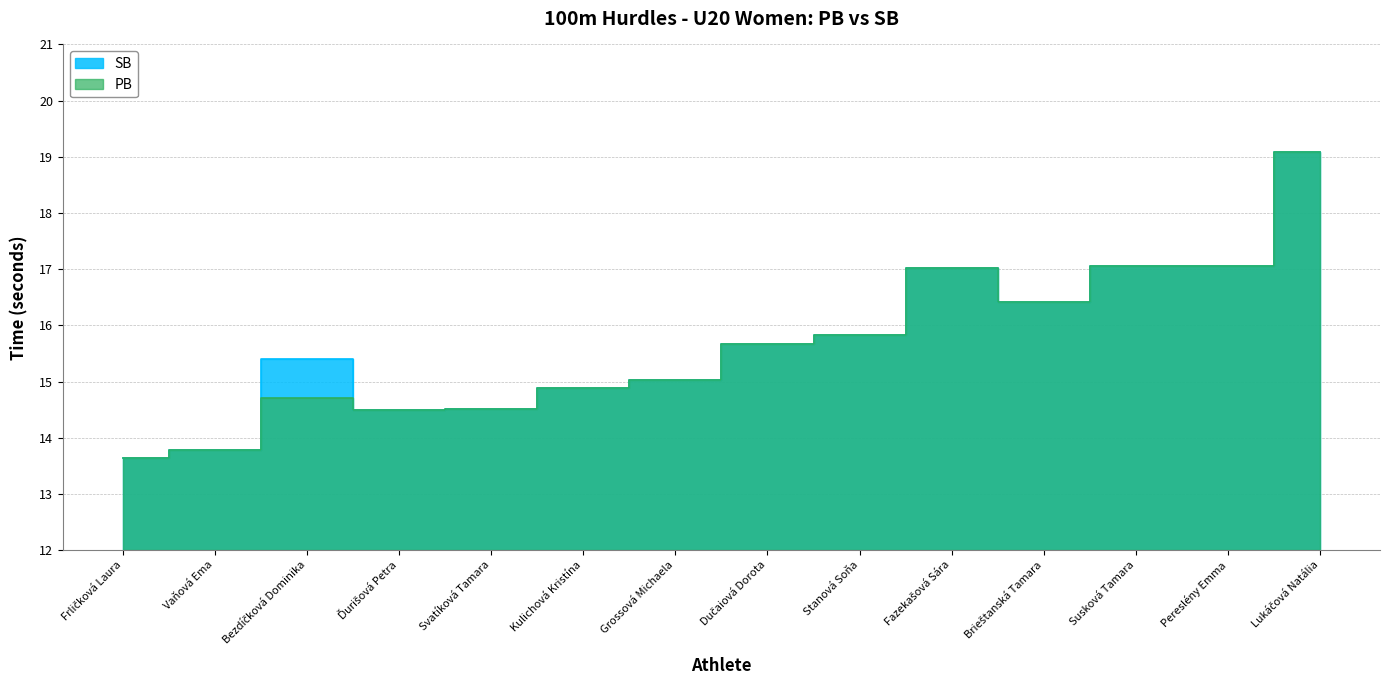

What are all the series names shown in the legend?

PB, SB